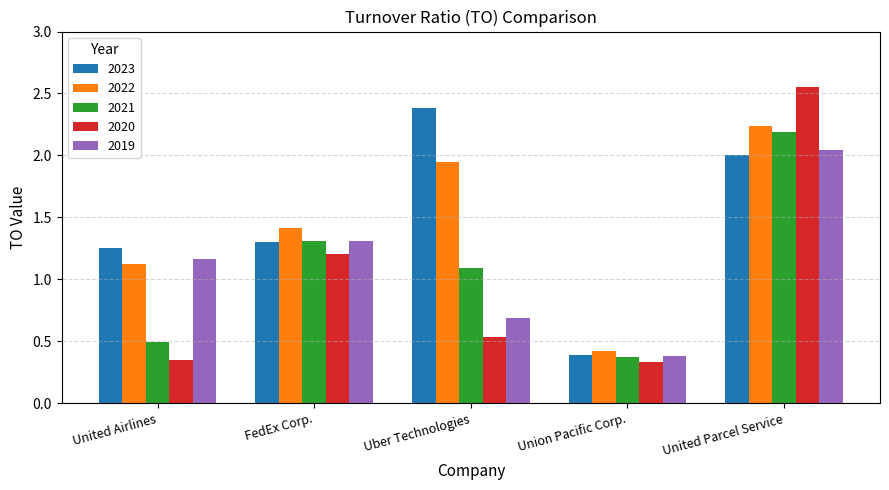

Where does the 2021 series first go above 1?

FedEx Corp.